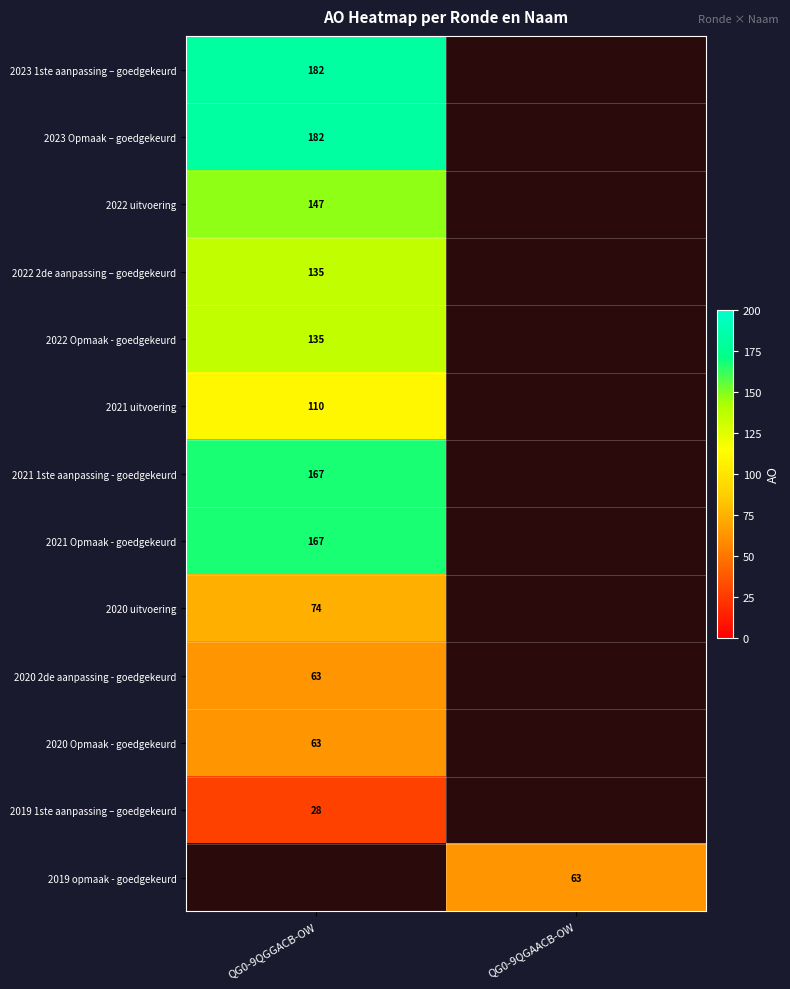

The 2022 uitvoering series shows 240 at QG0-9QGGACB-OW. True or false?

False